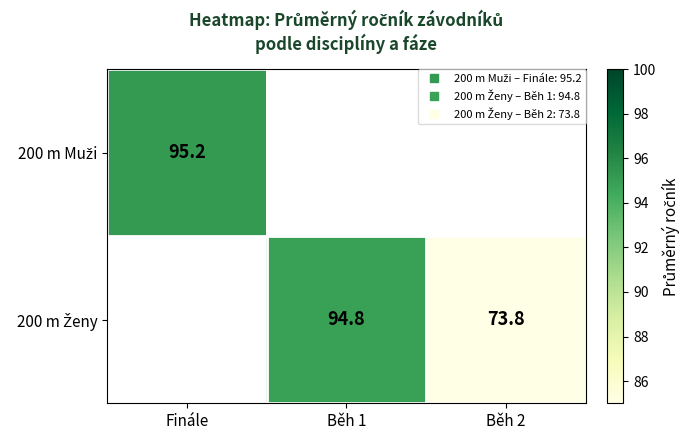

Between Běh 2 and Finále, which is larger?

Finále